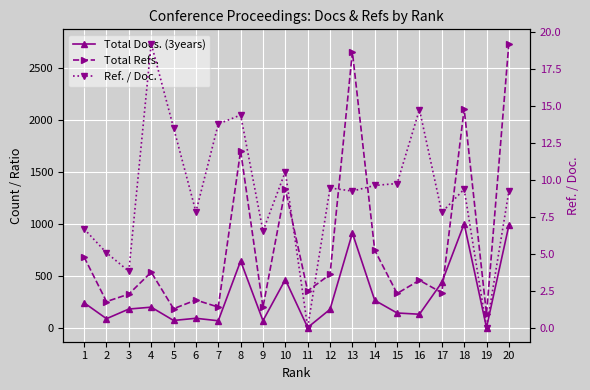

What is the sum of all Total Docs. (3years) values?

6119.0